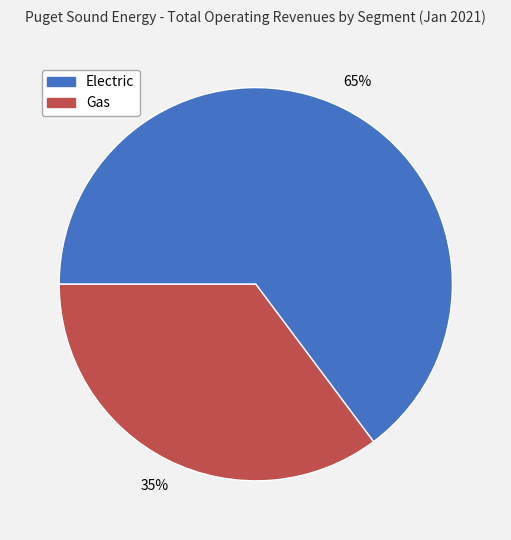

To the nearest percent, what is the difference between the Electric and Gas slice percentages?

30%